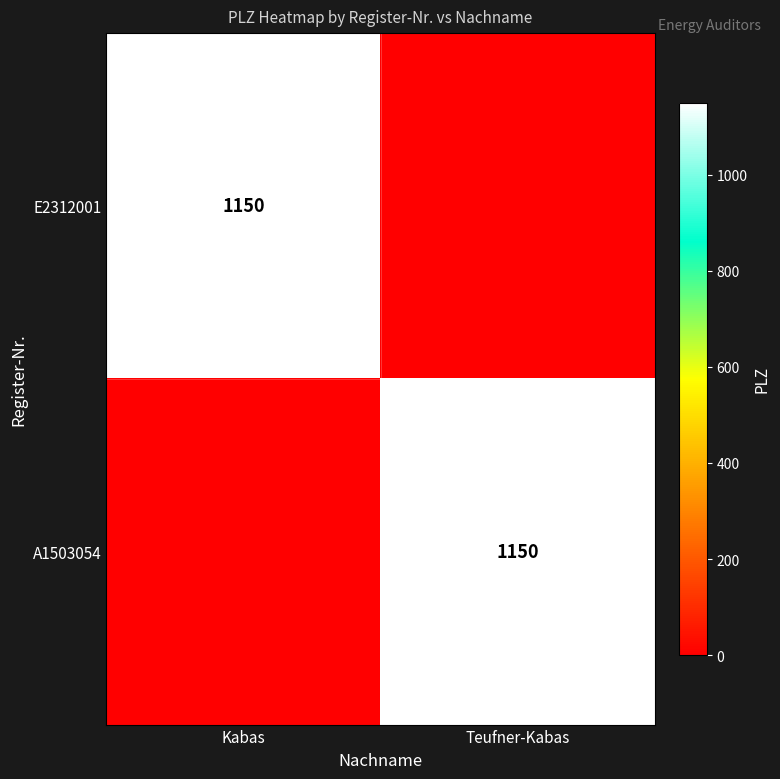

True or false: A1503054 has a value of 1150 at Teufner-Kabas.

True